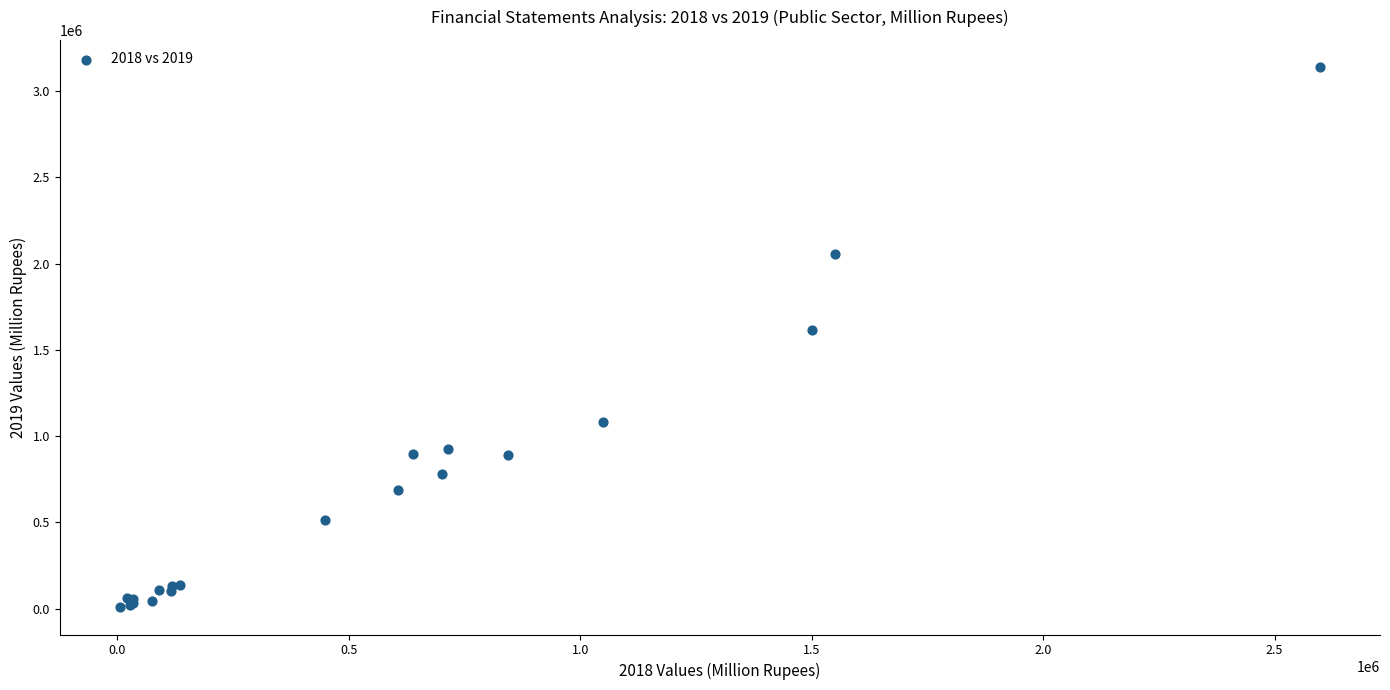

What Y value in the scatter plot is closest to 1573157?

1614112